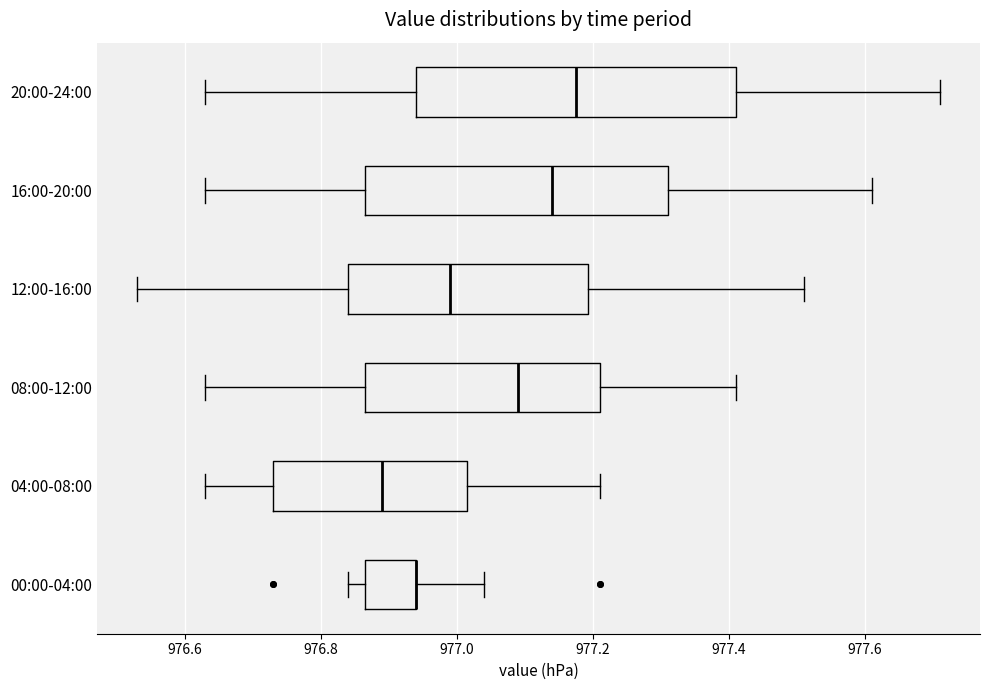

Reading bottom to top, transcribe this box plot: for each box, give where its median line is, the range the box spans, and where its two whiskers end, as read against the x-axis. The values are not printed on the chart, so give them approximately, as read against the axis.

00:00-04:00: median 976.94 (drawn on the box's right edge), box 976.86 to 976.94, whiskers 976.84 to 977.04
04:00-08:00: median 976.90, box 976.74 to 977.02, whiskers 976.64 to 977.22
08:00-12:00: median 977.10, box 976.86 to 977.22, whiskers 976.64 to 977.42
12:00-16:00: median 977.00, box 976.84 to 977.20, whiskers 976.54 to 977.52
16:00-20:00: median 977.14, box 976.86 to 977.32, whiskers 976.64 to 977.62
20:00-24:00: median 977.18, box 976.94 to 977.42, whiskers 976.64 to 977.72